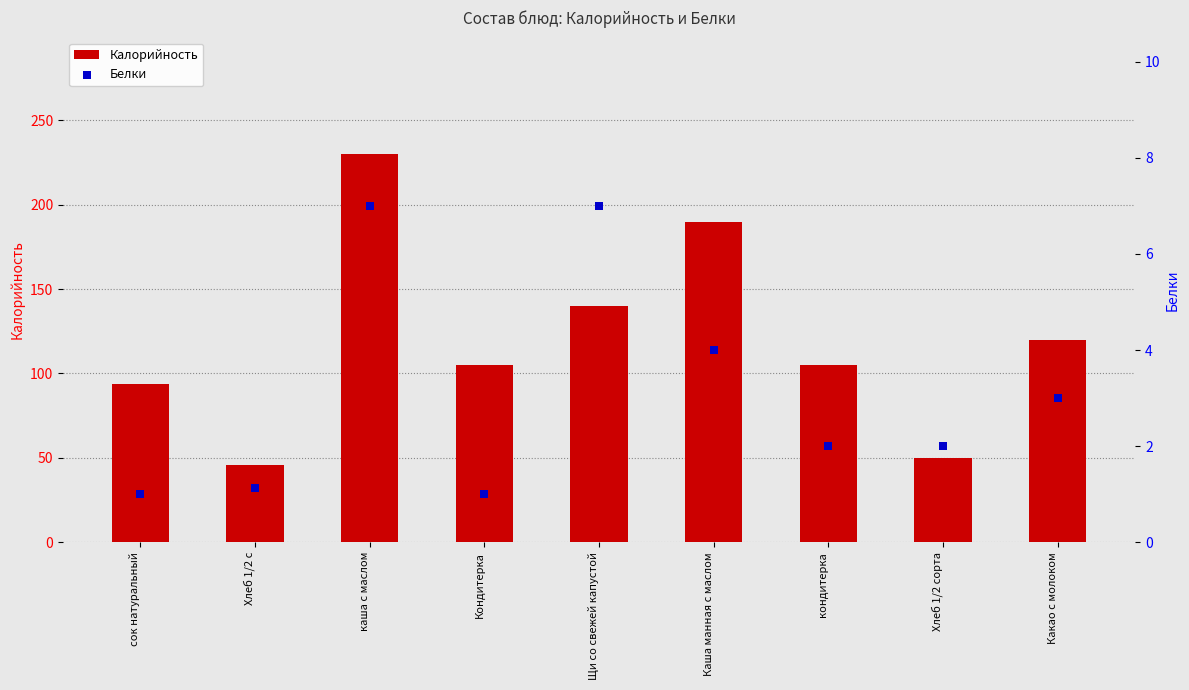

What are all the series names shown in the legend?

Калорийность, Белки